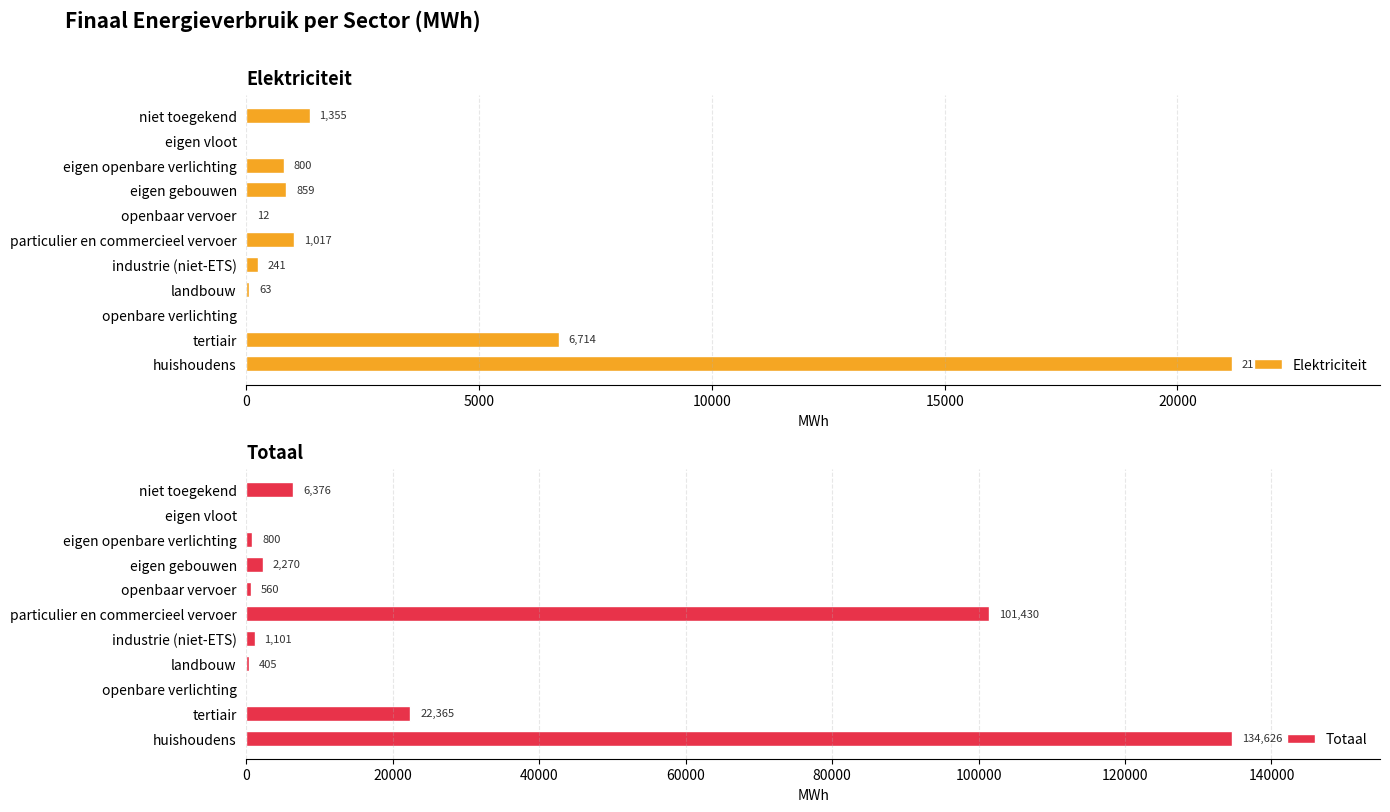

What is the maximum value shown in the chart?

134625.6